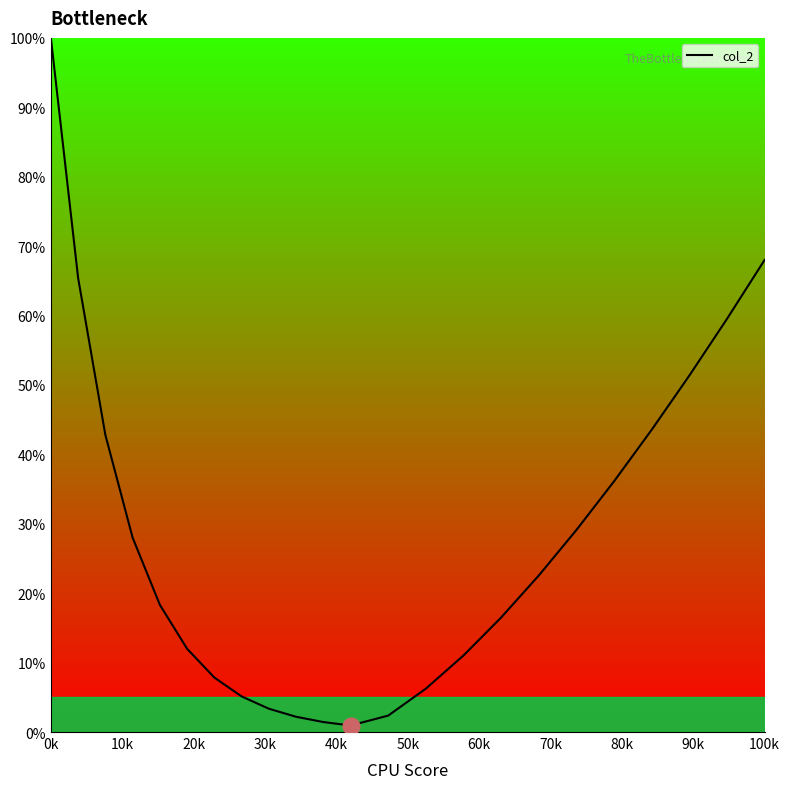

What is the difference between the maximum and minimum values?

99.1